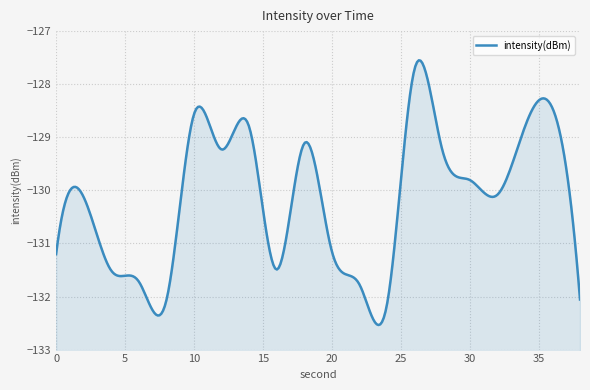

What is the change in value from 8 to 18?

+3.0